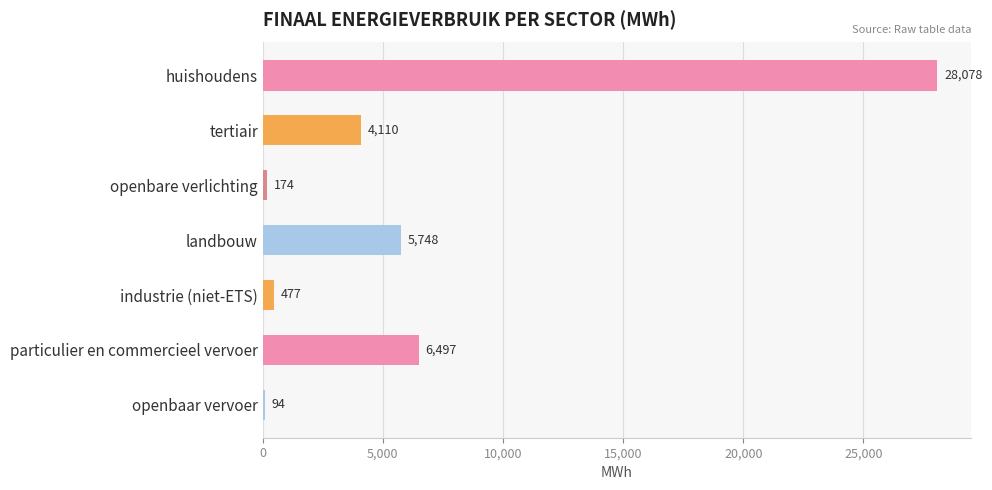

What is the ratio of the value at tertiair to the value at landbouw?

0.7